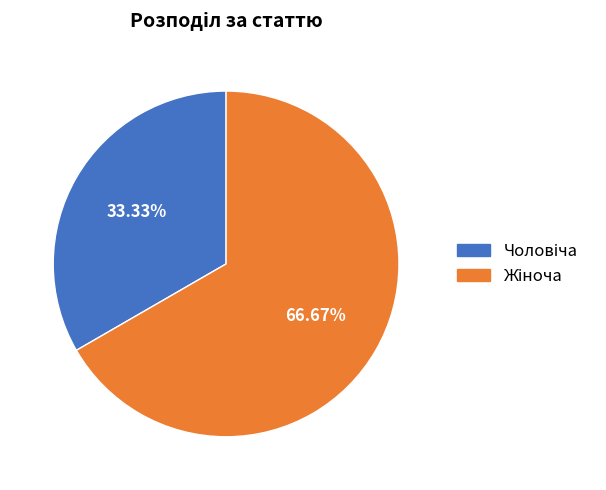

Does any single category account for the majority?

Yes